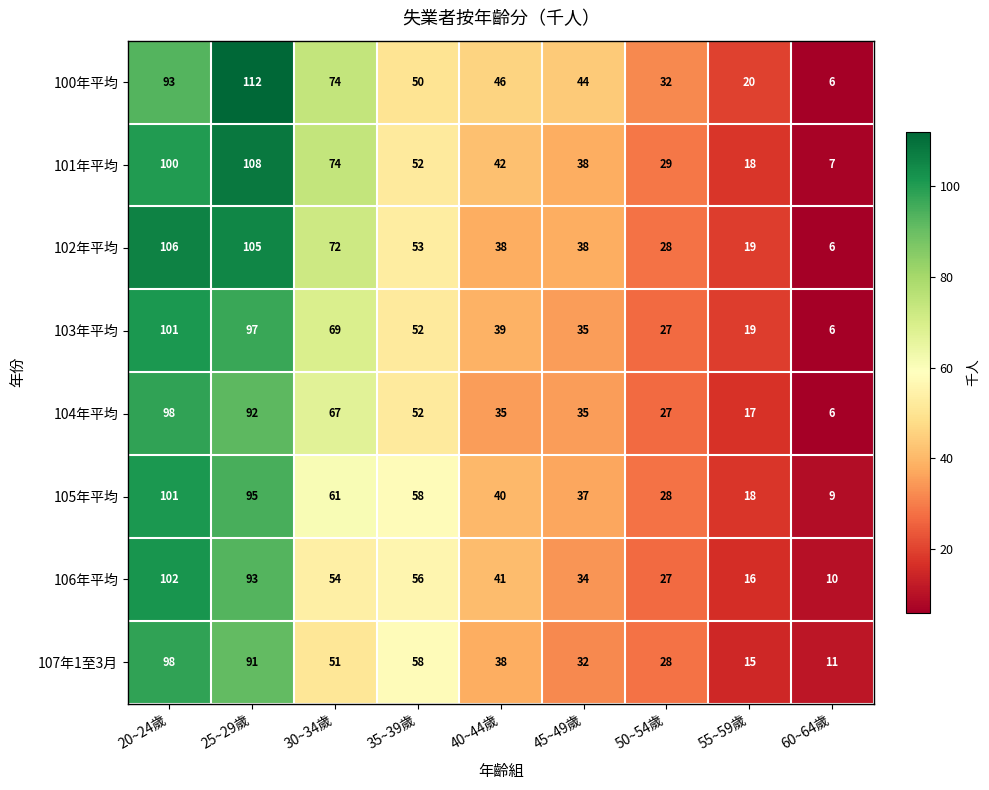

How many categories are shown in the chart?

9